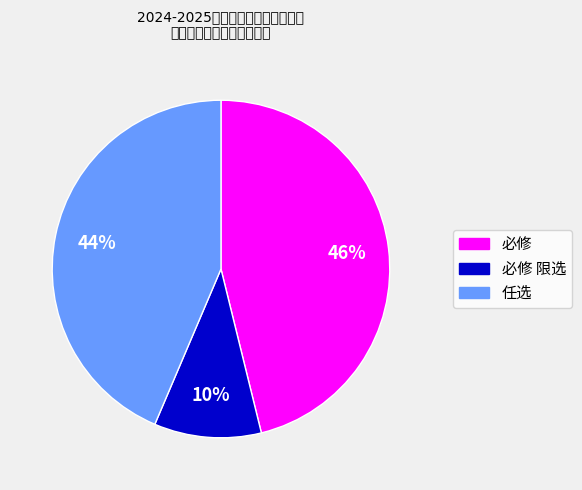

To the nearest percent, what is the difference between the largest and smallest slice percentages?

36%